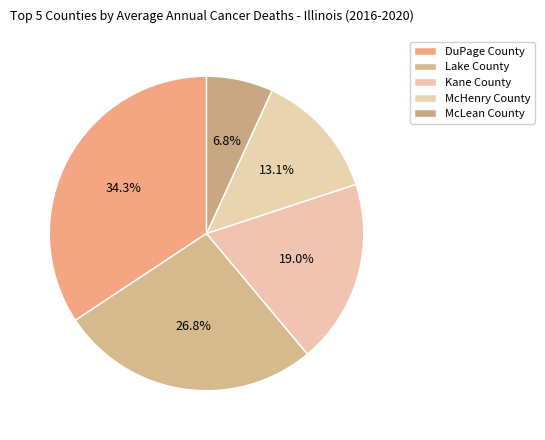

Between DuPage County and McLean County, which is larger?

DuPage County